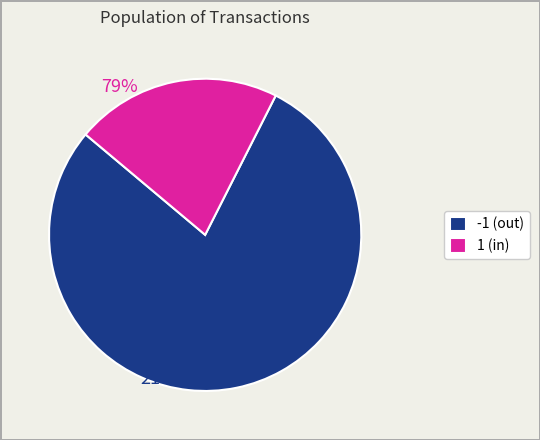

How many segments does this pie chart have?

2